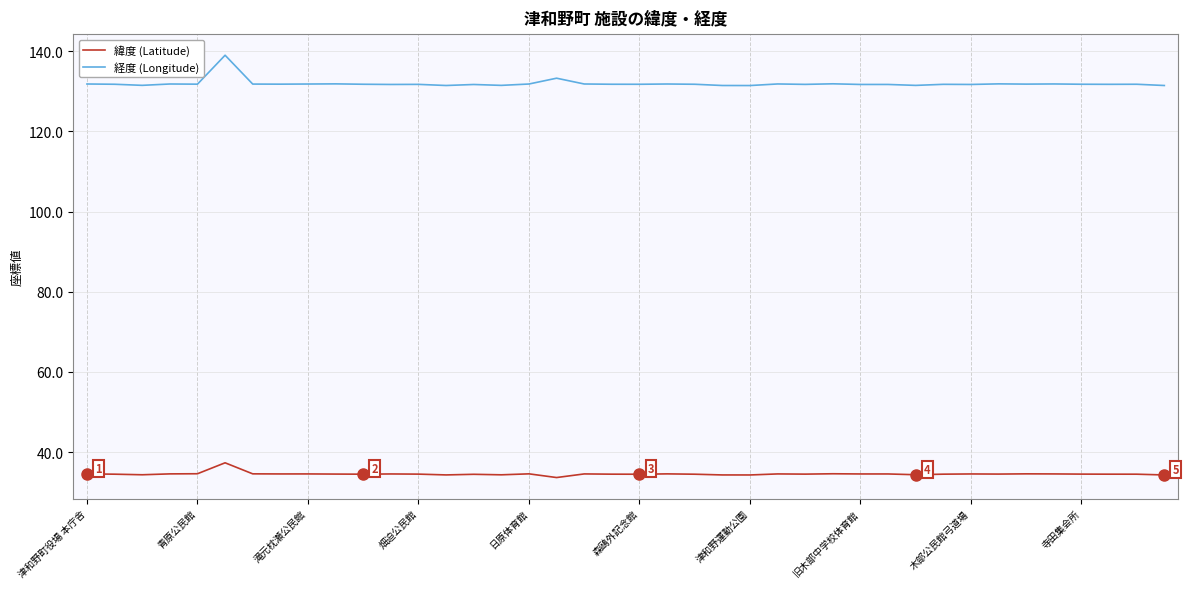

What is the maximum value shown in the chart?

139.0